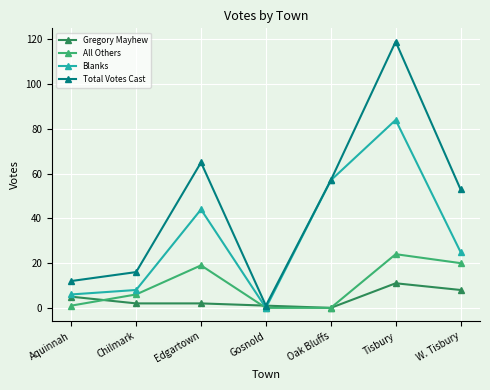

What is the difference between the All Others values at Chilmark and Aquinnah?

5